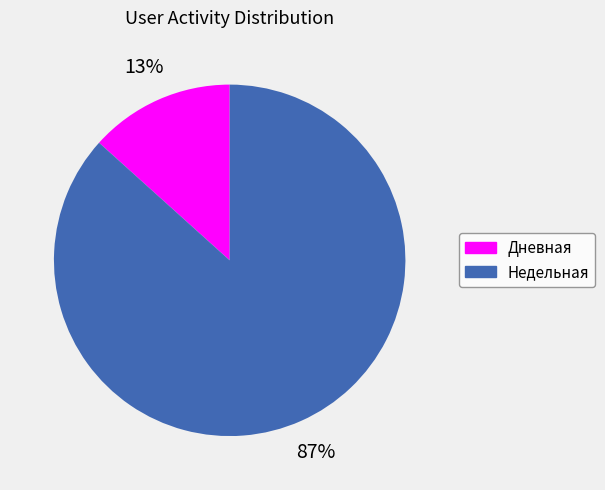

Is there a majority slice in this chart?

Yes